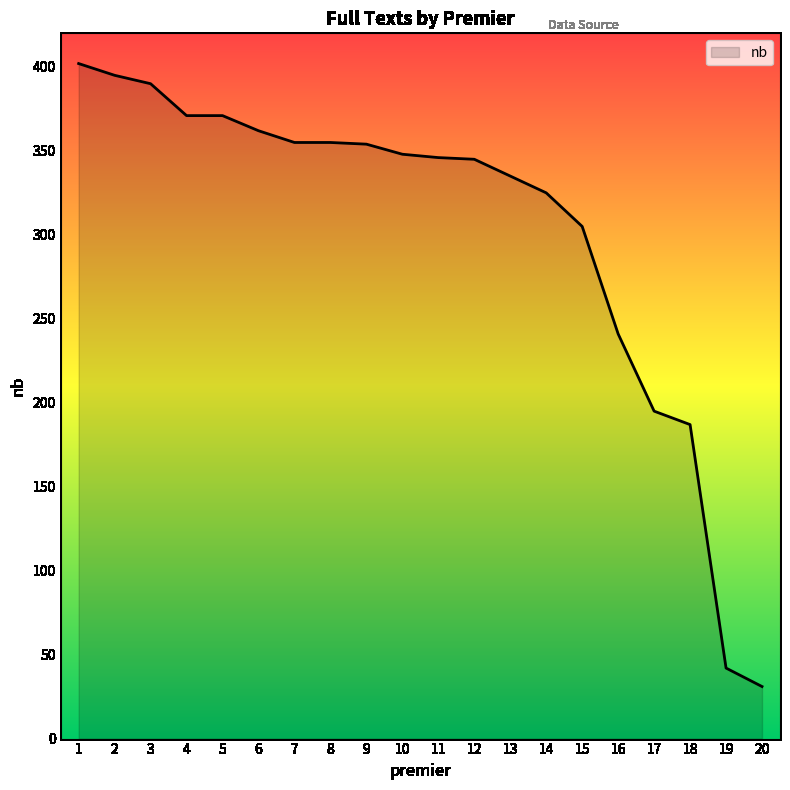

What is the change in value from 11 to 16?

-105